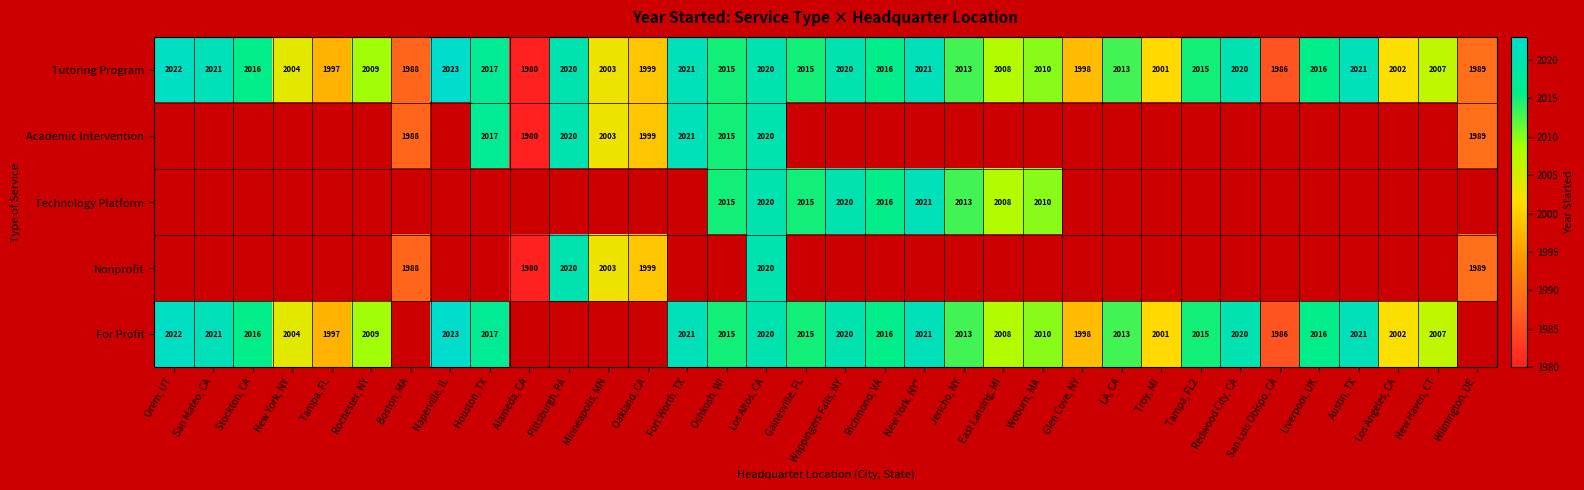

Which label corresponds to the largest value in the chart?

Naperville, IL